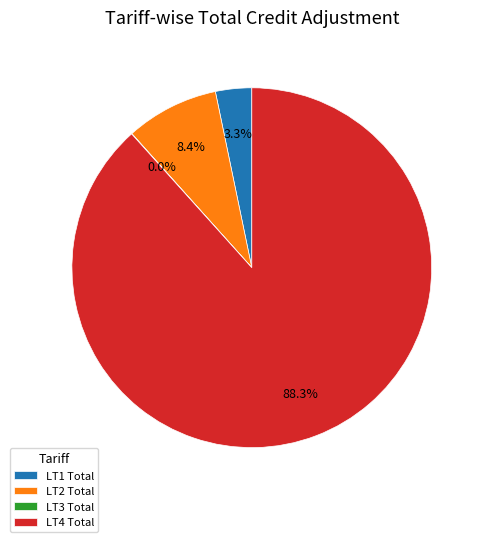

What is the majority slice?

LT4 Total